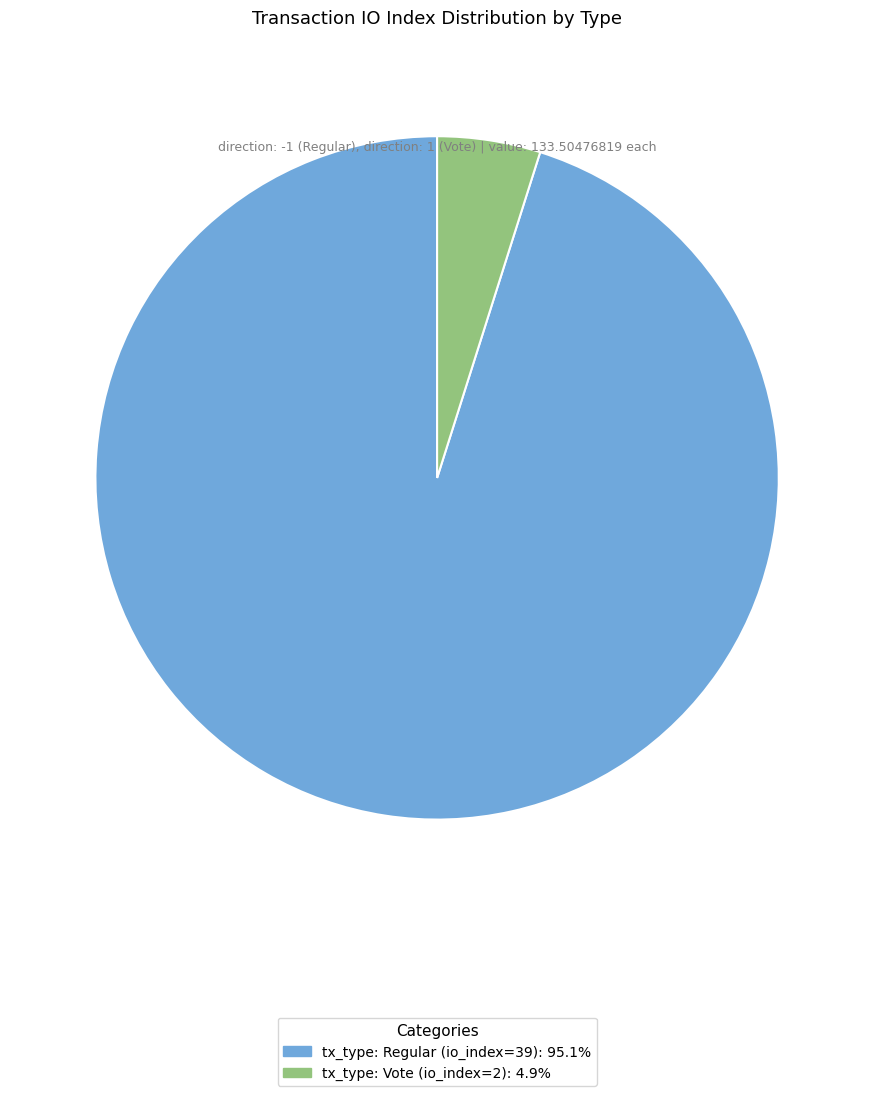

Which slice represents more than half of the pie?

tx_type: Regular (io_index=39)